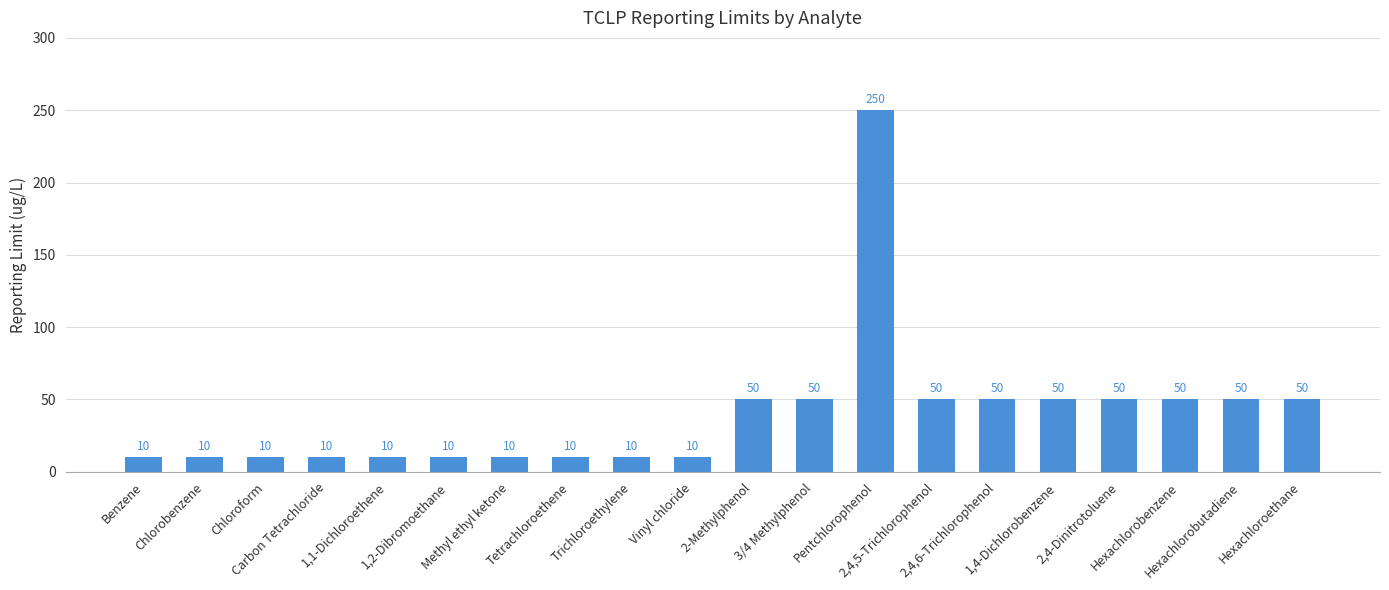

Count the values in the range 10 to 50.

19